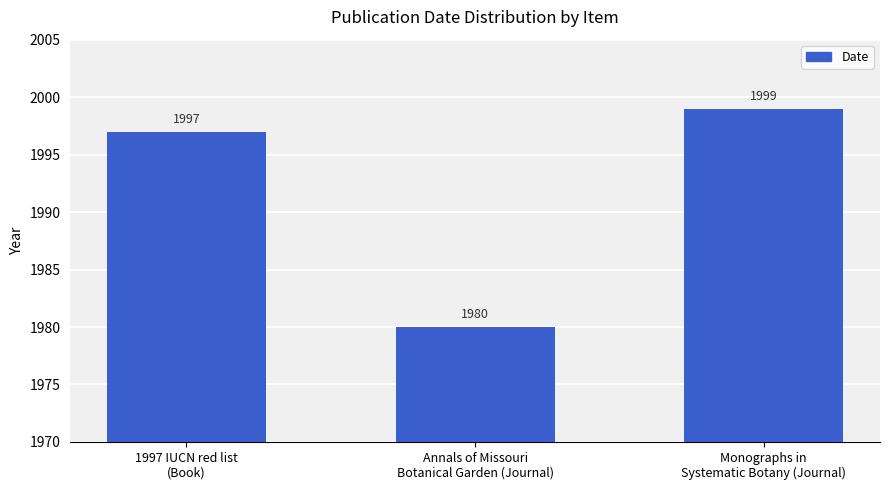

How many values are below 1997?

1